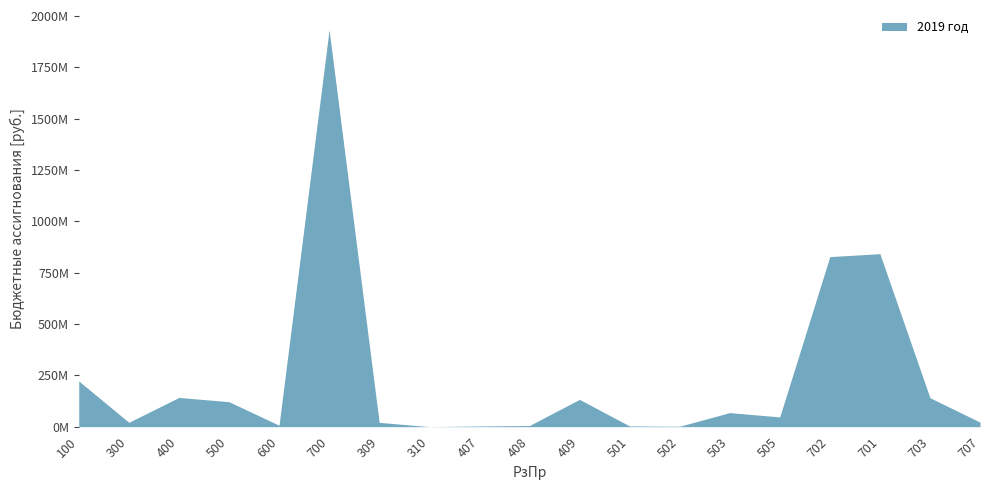

Where is the data nearest to the value 966518235?

701